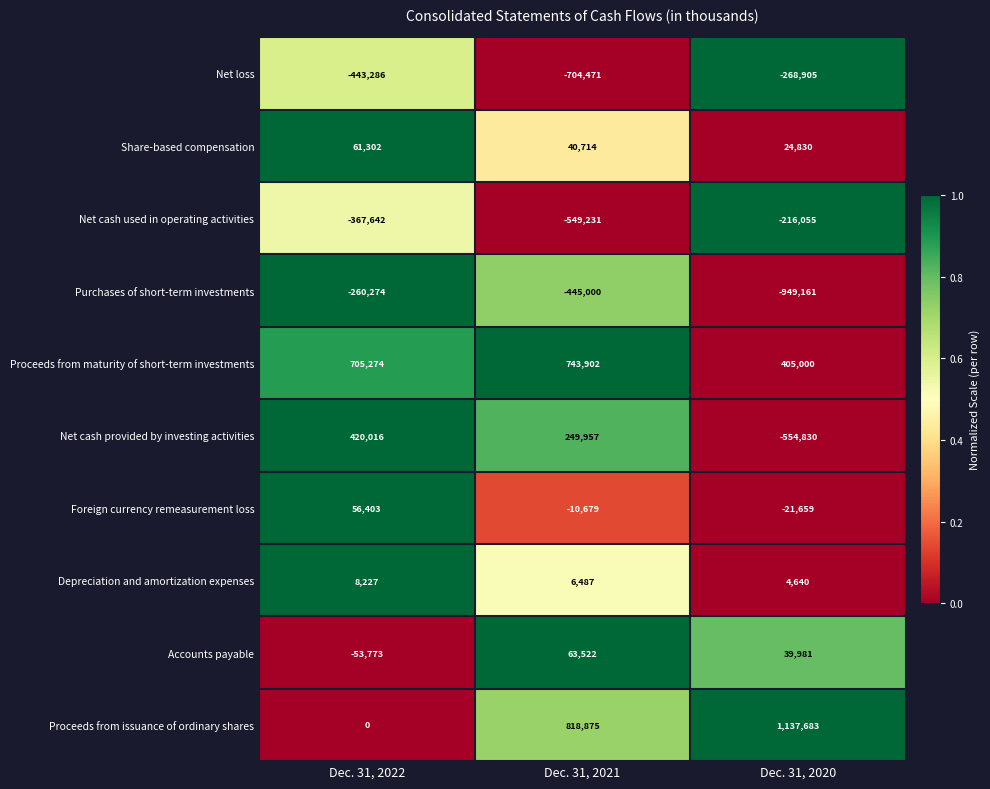

What is the spread (max minus min) of values at Dec. 31, 2020?

2086844